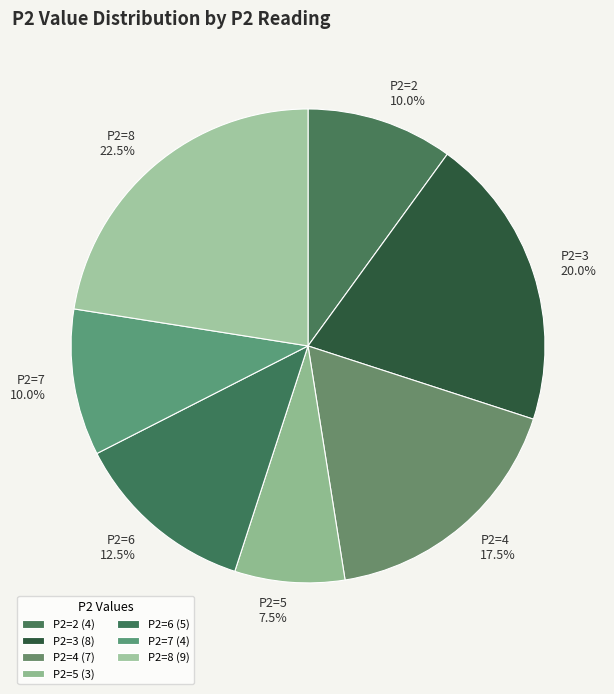

Count the number of slices in the pie.

7